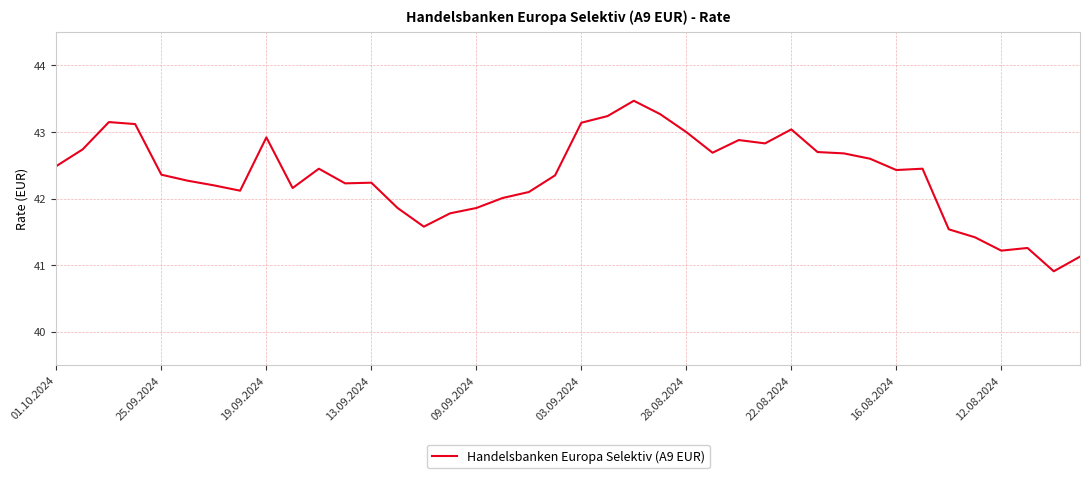

What is the maximum value shown in the chart?

43.5